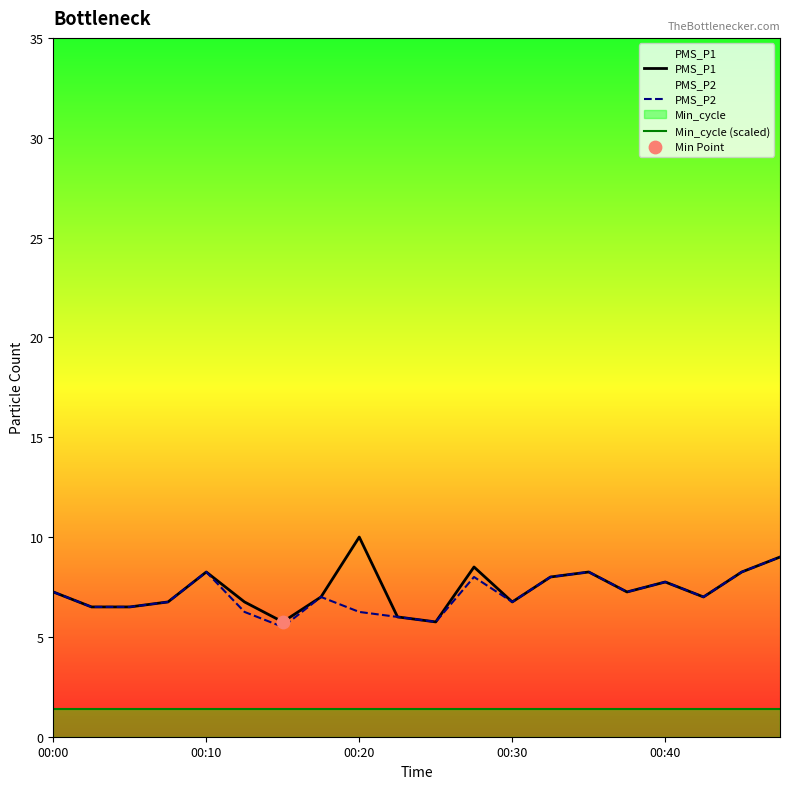

Is the value of PMS_P1 at 19 greater than the value of Min_cycle (scaled) at 9?

Yes